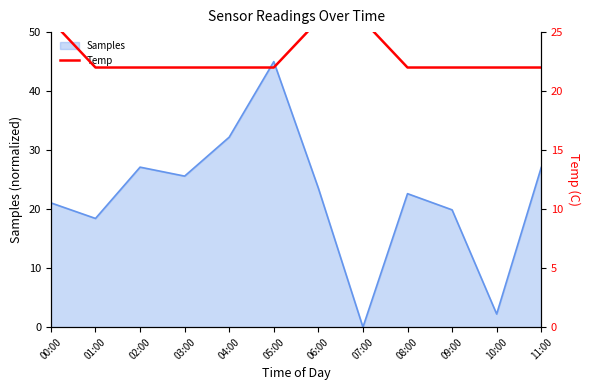

What is the label of the 12th point from the left?

11:00